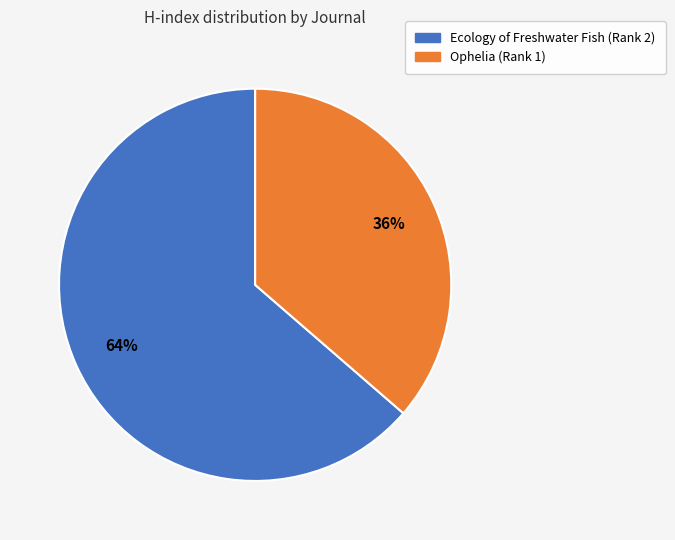

Rank the categories by value from lowest to highest.

Ophelia (Rank 1), Ecology of Freshwater Fish (Rank 2)